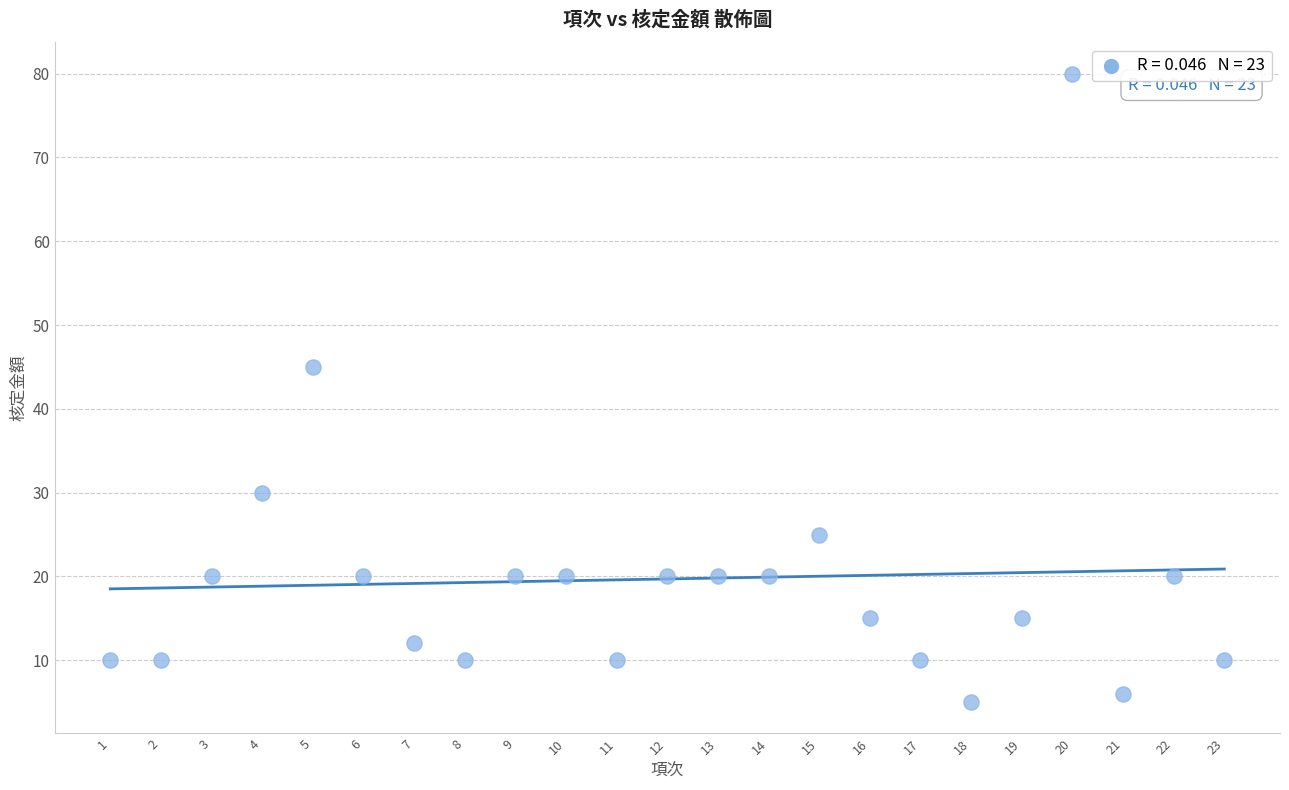

What Y value in the scatter plot is closest to 42?

45